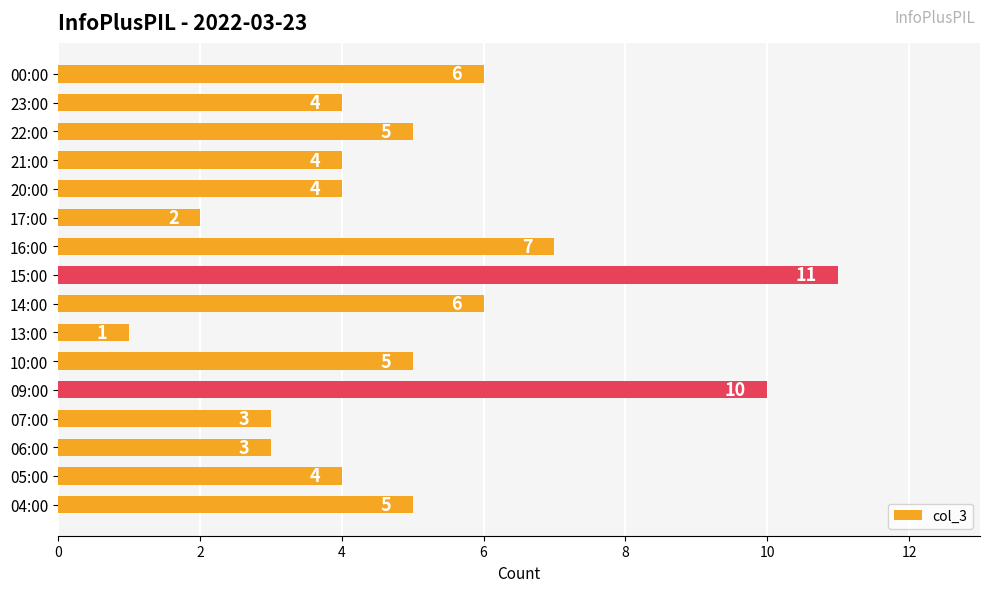

What is the average value?

5